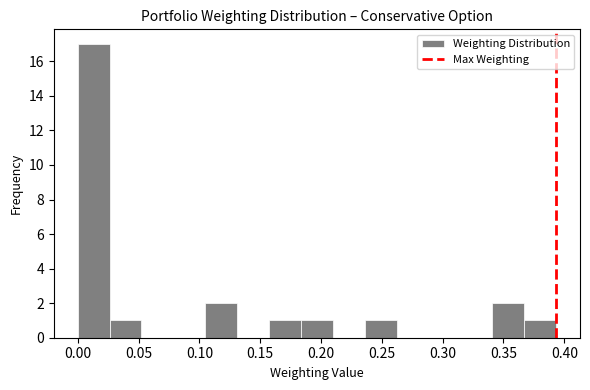

Reading left to right, list every bar in this chart as the range it spans on the x-axis followed by its height. Neither the bar edges nor the heights are printed on the chart, so give them approximately, as read against the axes.

0.000 to 0.025: 17
0.025 to 0.050: 1
0.050 to 0.080: 0
0.080 to 0.105: 0
0.105 to 0.130: 2
0.130 to 0.155: 0
0.155 to 0.185: 1
0.185 to 0.210: 1
0.210 to 0.235: 0
0.235 to 0.260: 1
0.260 to 0.290: 0
0.290 to 0.315: 0
0.315 to 0.340: 0
0.340 to 0.365: 2
0.365 to 0.395: 1